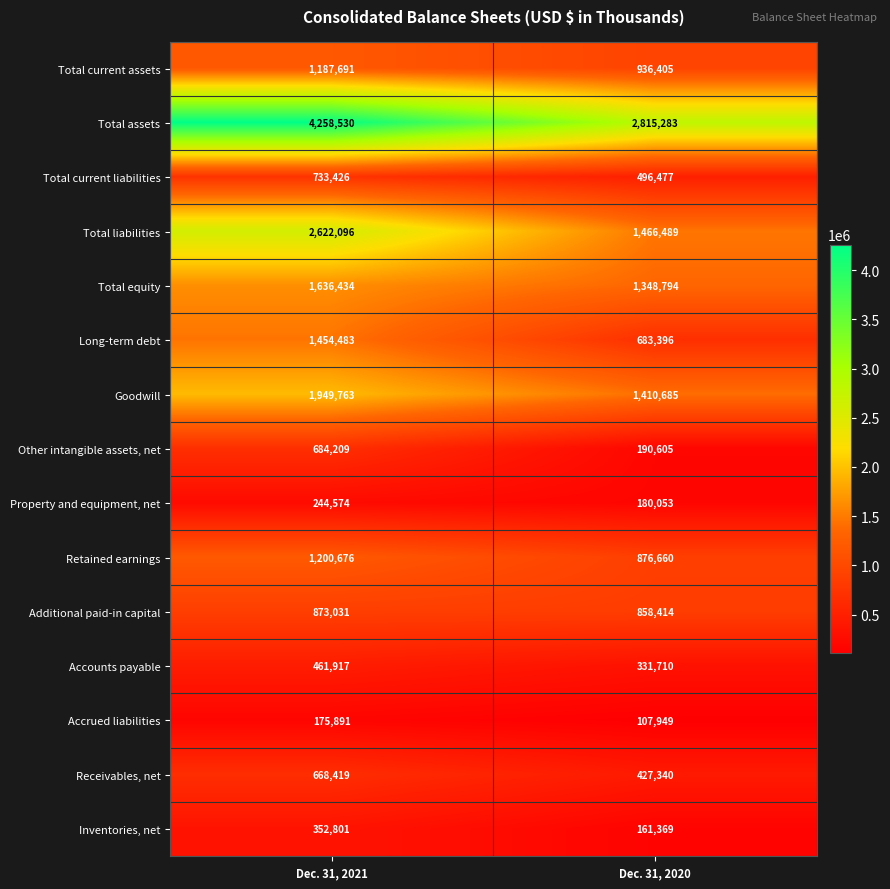

What is the approximate value of Accounts payable at Dec. 31, 2020, to the nearest 100?

331700